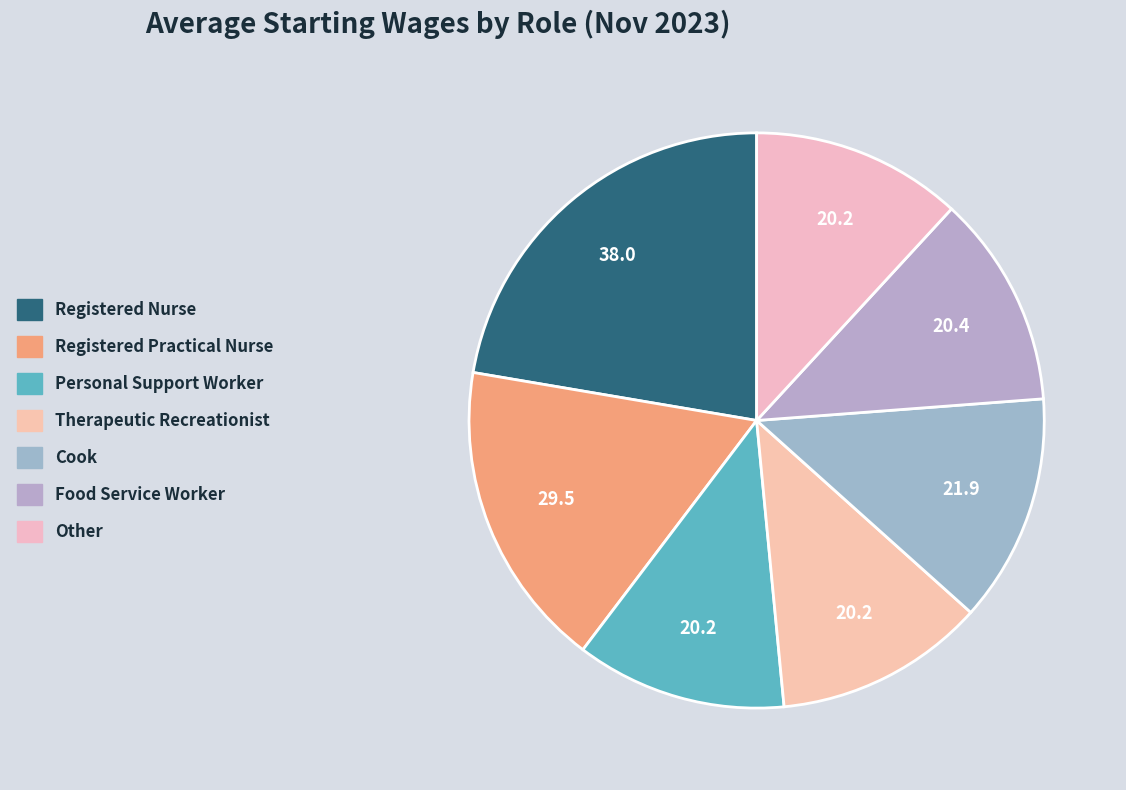

How many segments does this pie chart have?

7